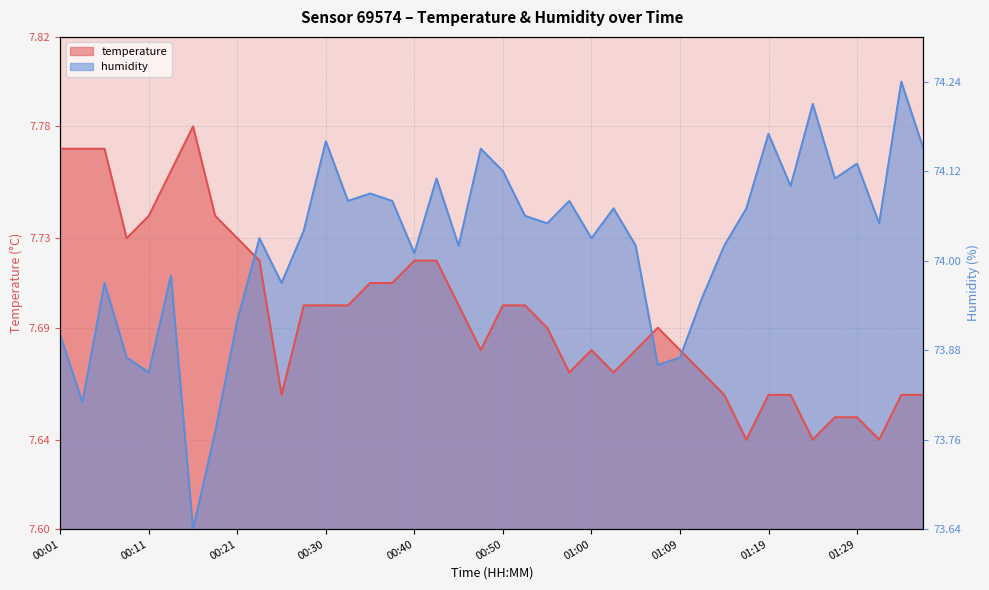

Which category has the highest value in the humidity series?

01:34